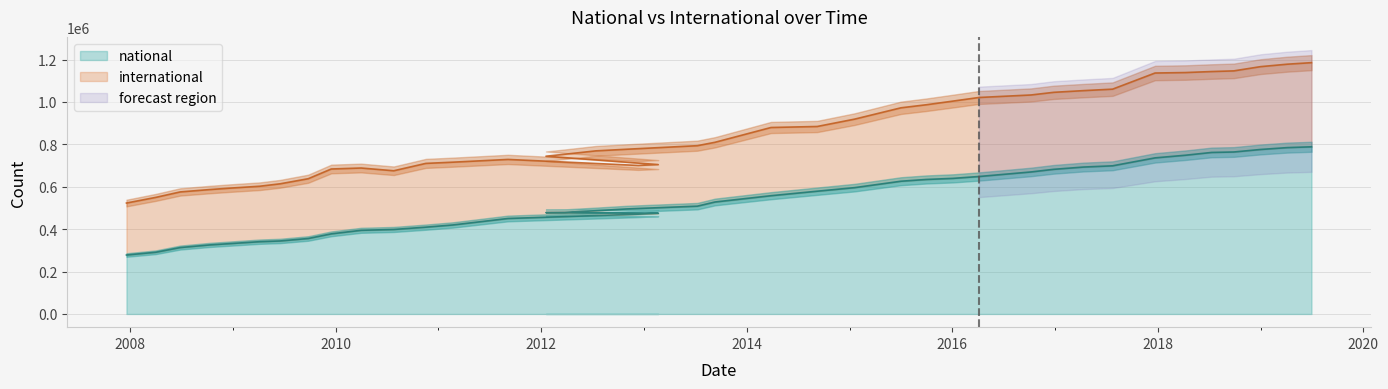

Reading left to right, transcribe all the data shown in this chart.

national: 278078	291038	313213	325645	331484	340982	344354	355942	377926	394600	398561	409427	419790	450353	470710	475370	478137	479167	486908	495324	508445	528149	557809	579004	595830	626096	634359	639531	648294	669808	682230	692944	698764	736181	748673	761776	763976	775802	784601	788427
international: 523164	549801	575611	586737	593146	602486	613875	637857	683756	688351	675388	710139	715890	728860	700454	704528	743960	753447	769214	776894	793634	809735	879473	884224	918854	972349	986707	1004004	1020998	1032829	1045377	1053378	1060283	1136415	1138601	1143350	1146470	1166467	1178014	1185263